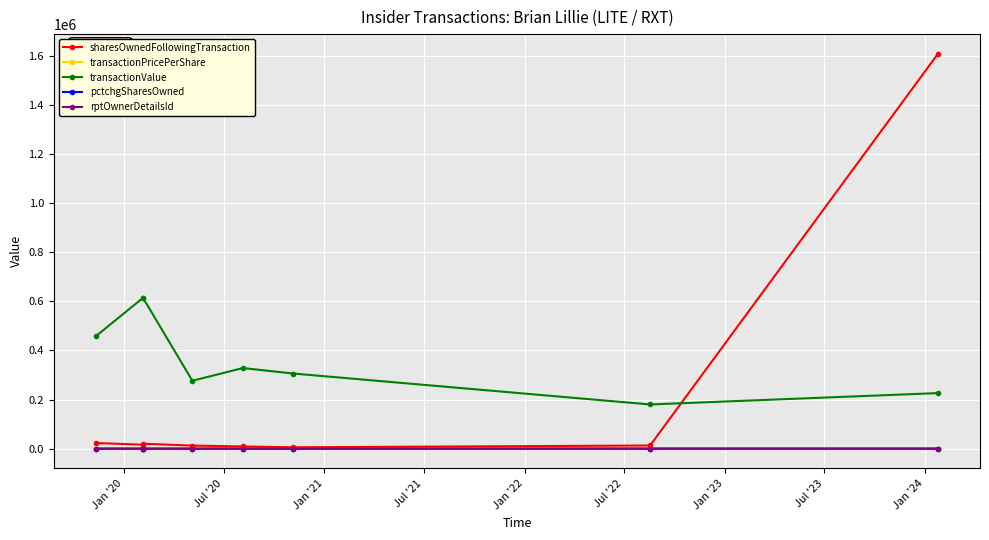

Between Jan '21 and Jul '22, which series saw the biggest shift?

transactionValue